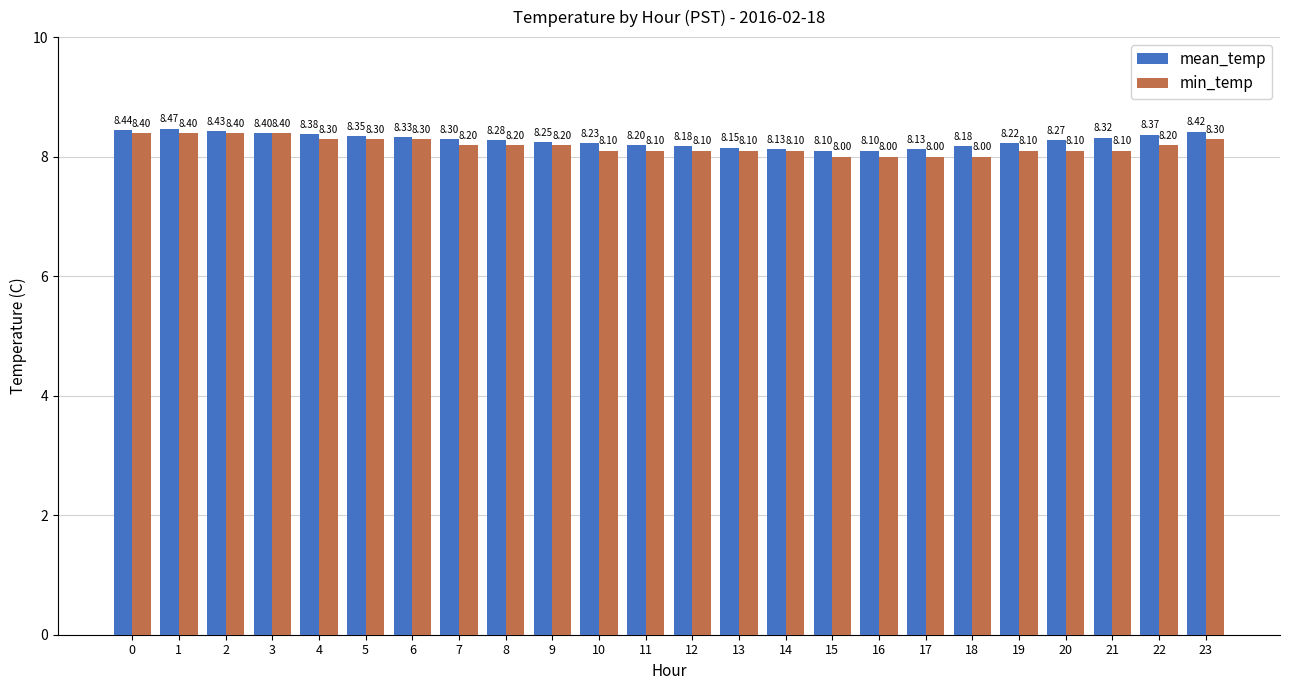

Which series has the largest total across all categories?

mean_temp